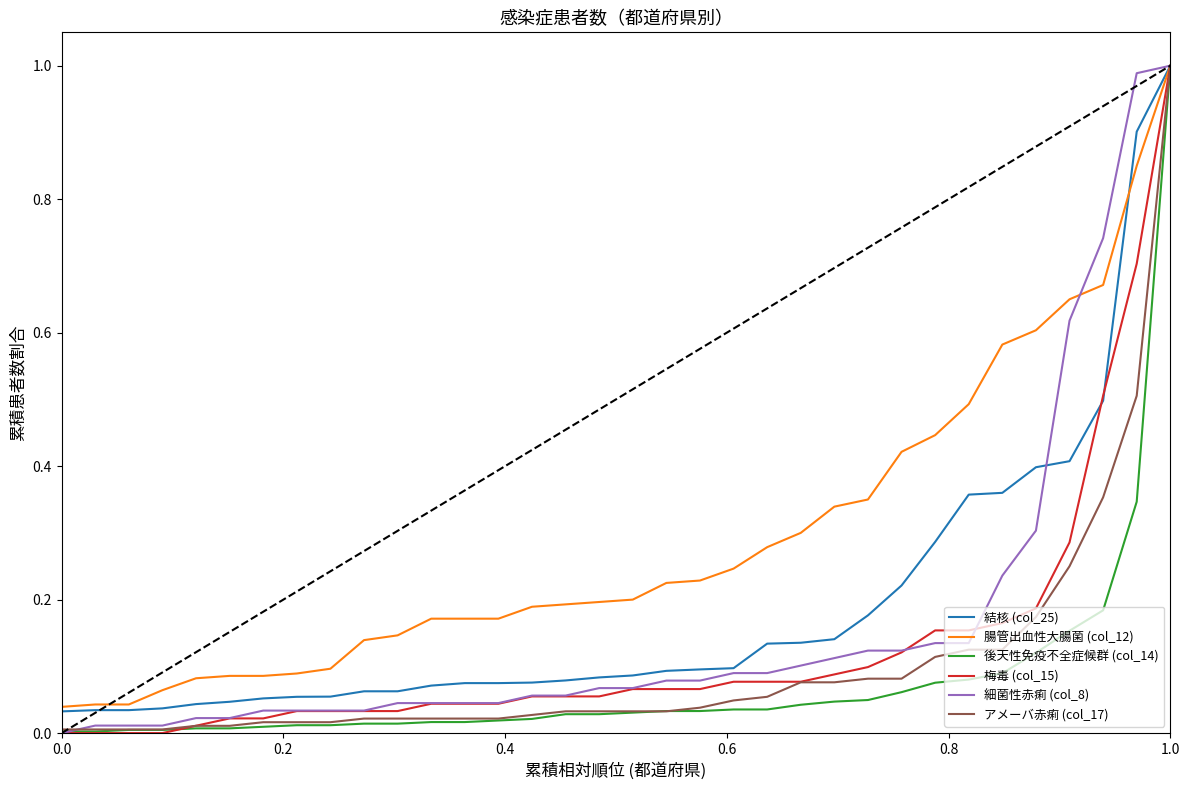

How many lines are shown in the chart?

6